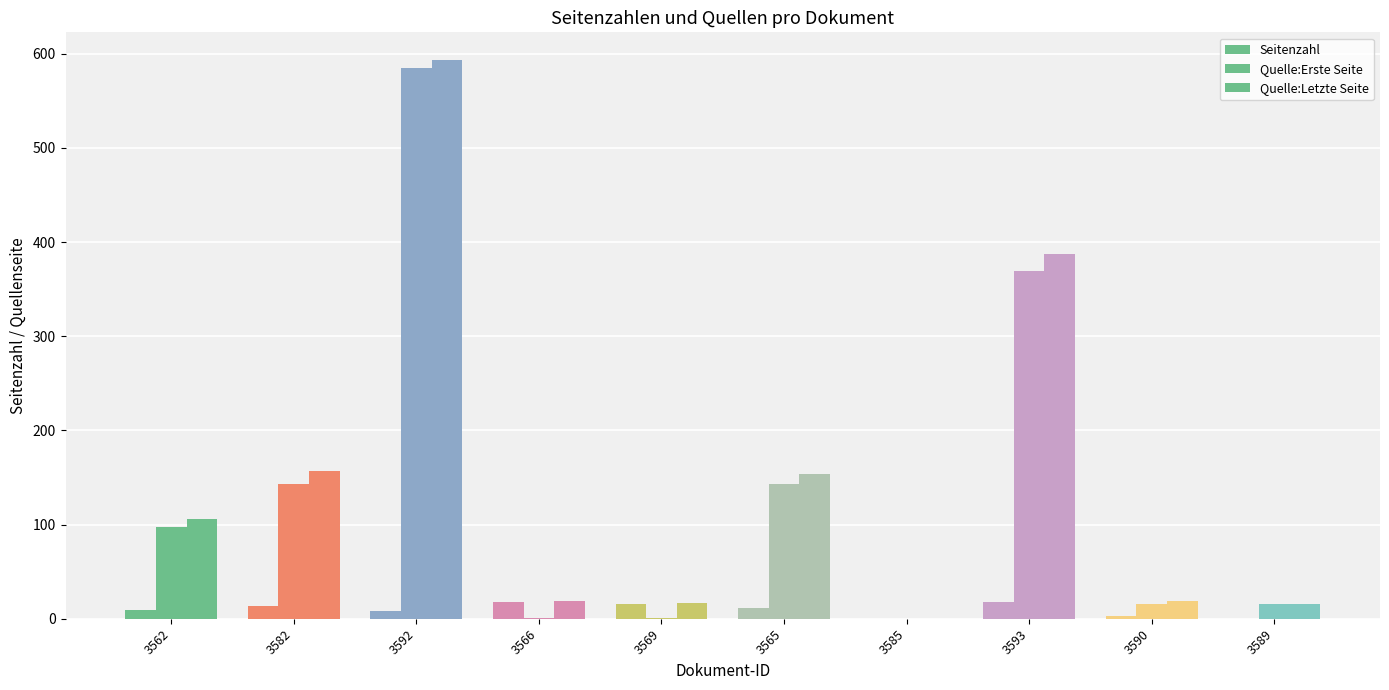

Where does the Seitenzahl series first go above 11?

3582